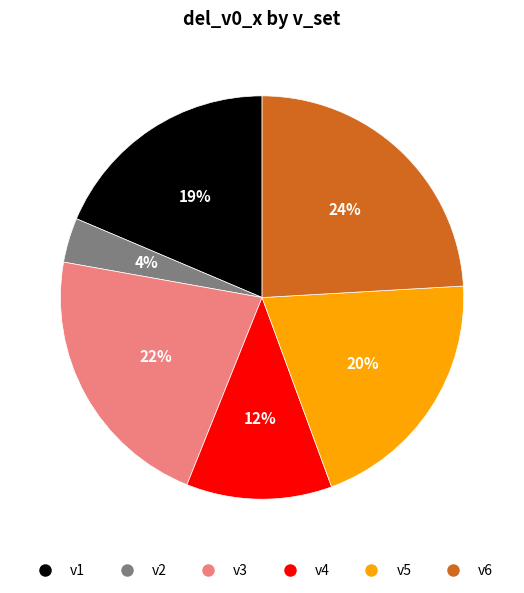

Is there any slice that represents more than half of the pie?

No